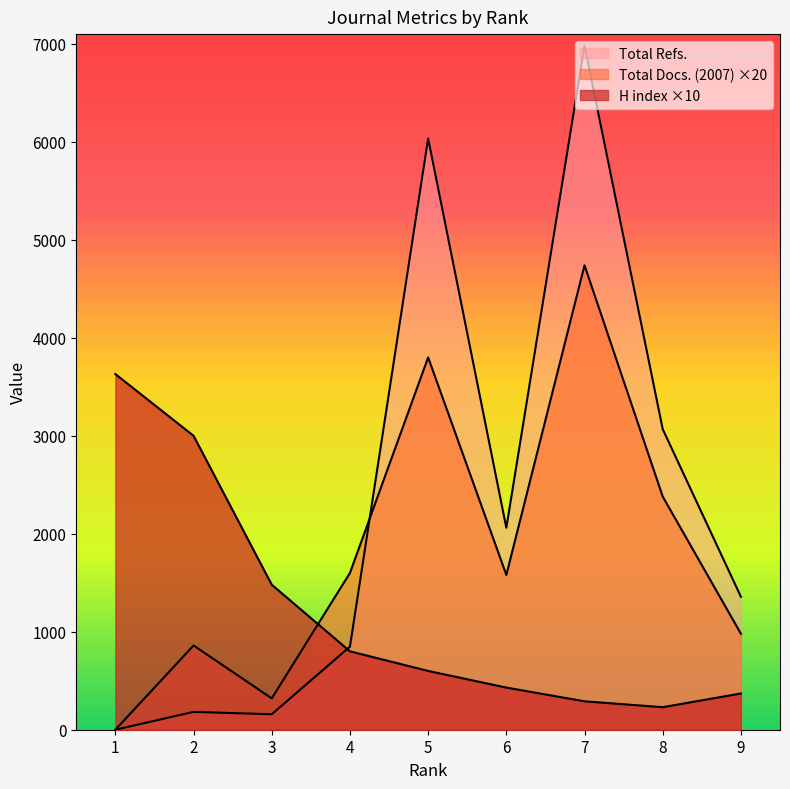

How many lines are shown in the chart?

3